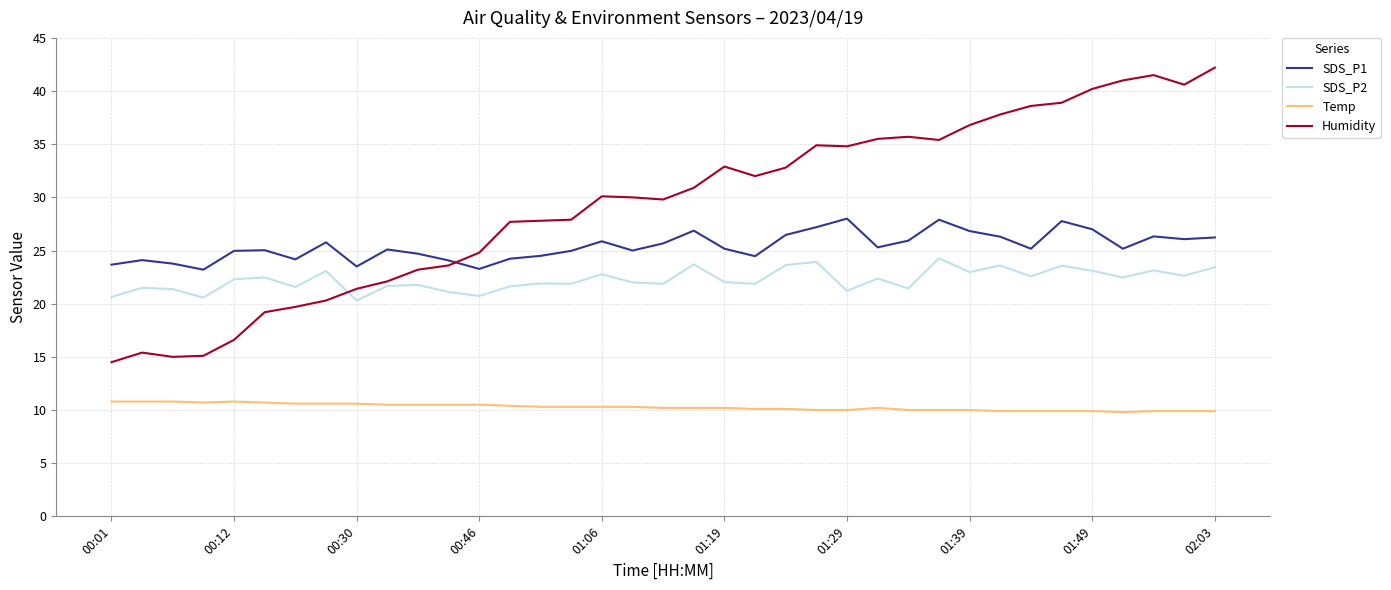

True or false: Temp and SDS_P2 intersect in this chart.

False